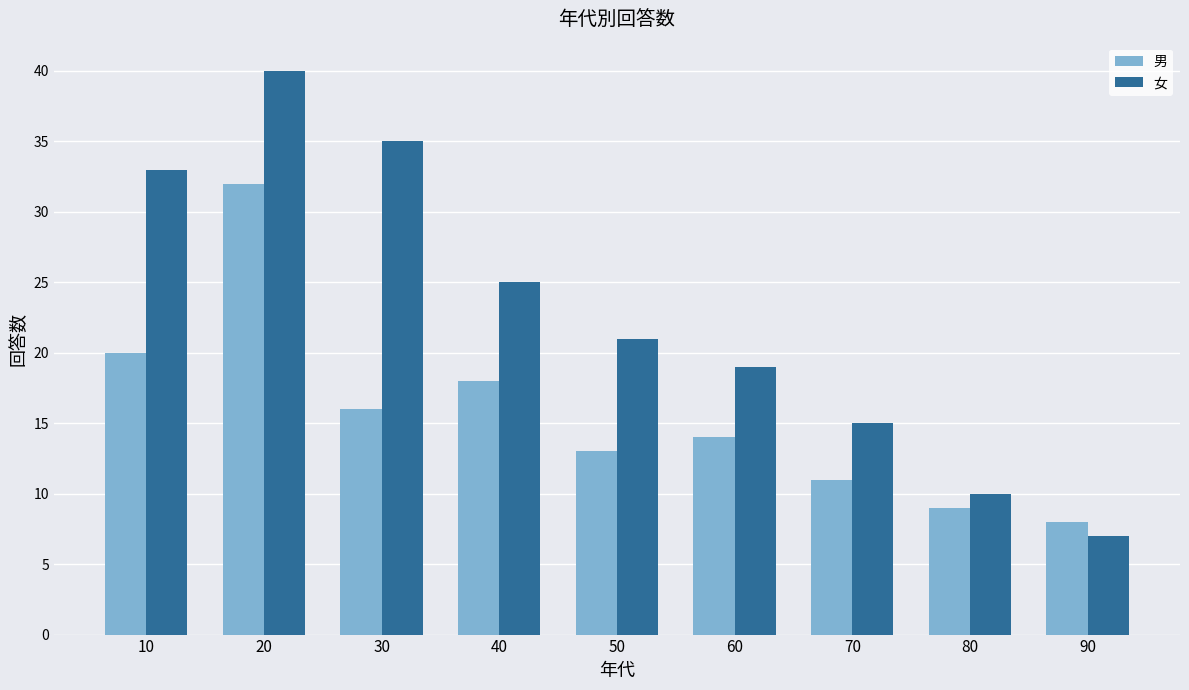

List the labels in order of 女 value, smallest first.

90, 80, 70, 60, 50, 40, 10, 30, 20